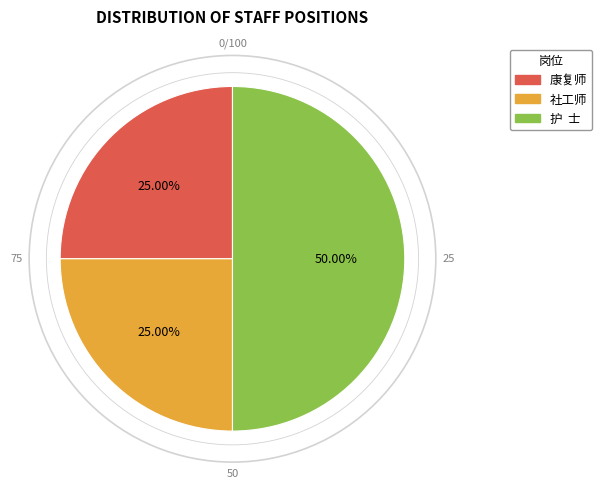

Is the sum of 护 士 and 社工师 greater than half?

Yes